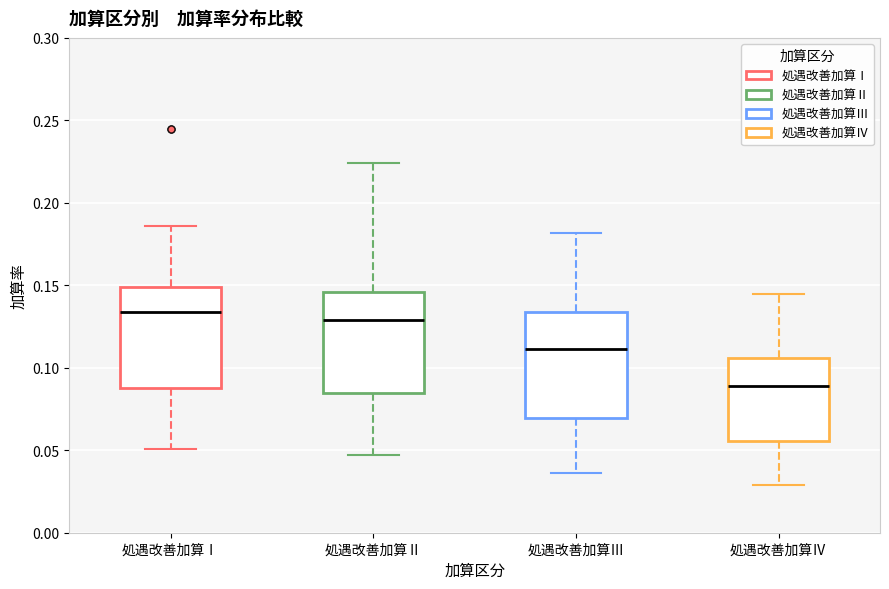

Reading left to right, read every box against the y-axis: the position of its median line, the range the box covers, and the ends of its whiskers. The values are not printed on the chart, so give them approximately, as read against the axis.

処遇改善加算Ⅰ: median 0.135, box 0.090 to 0.150, whiskers 0.050 to 0.185
処遇改善加算Ⅱ: median 0.130, box 0.085 to 0.145, whiskers 0.045 to 0.225
処遇改善加算Ⅲ: median 0.110, box 0.070 to 0.135, whiskers 0.035 to 0.180
処遇改善加算Ⅳ: median 0.090, box 0.055 to 0.105, whiskers 0.030 to 0.145